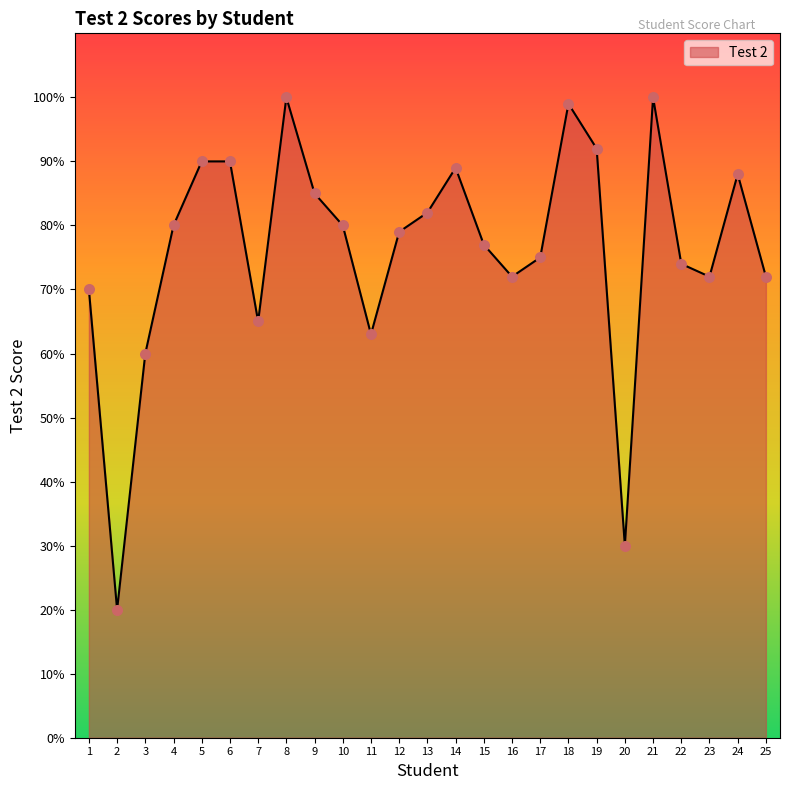

Which has a higher value, 6 or 1?

6